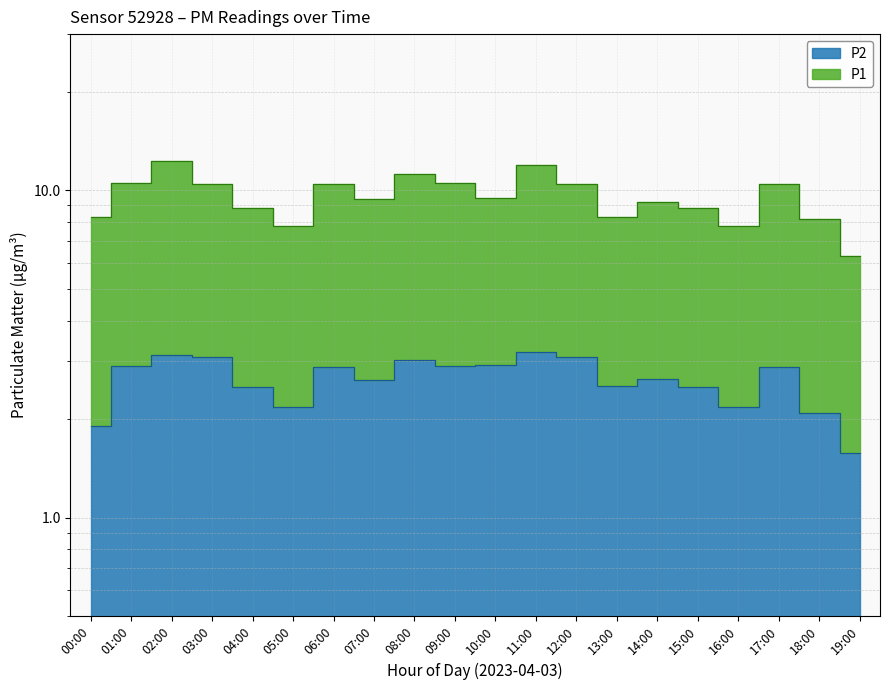

At which label does P2 first exceed 2?

01:00